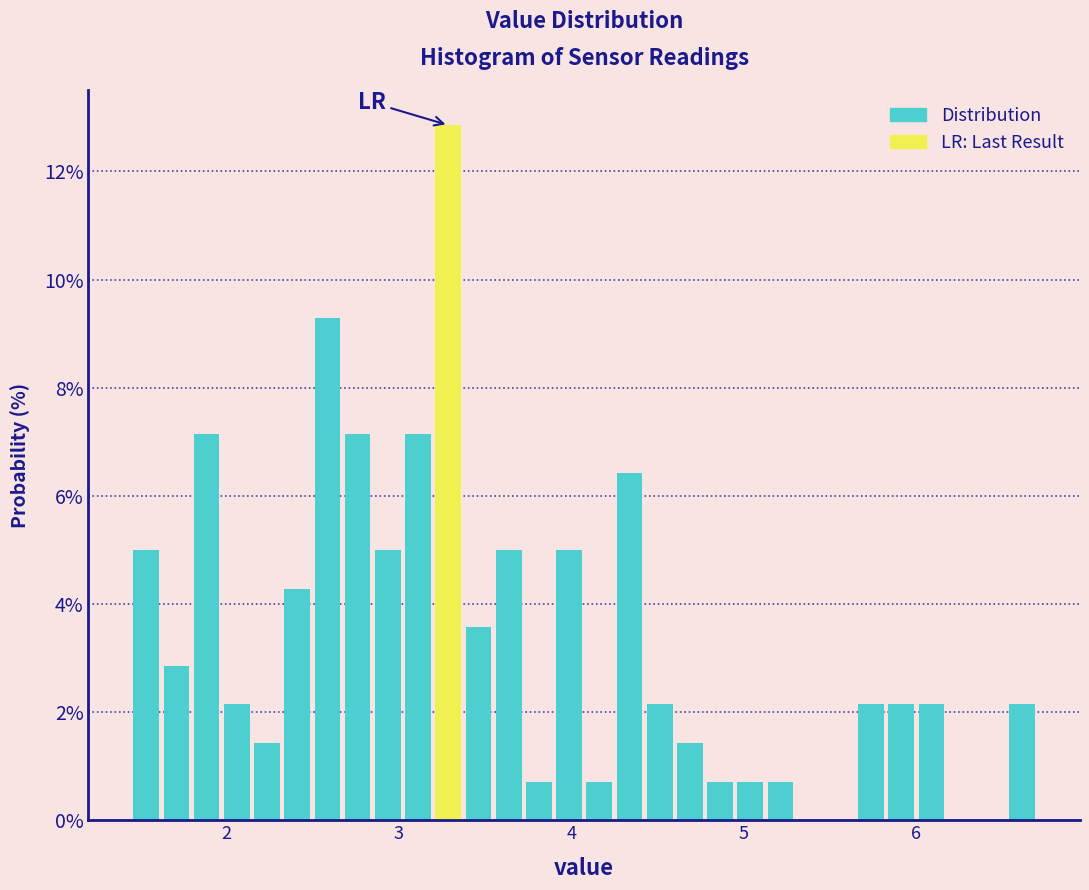

Around what value on the x-axis is the tallest bar? Give the approximate position of its centre, as read against the axis.

3.3